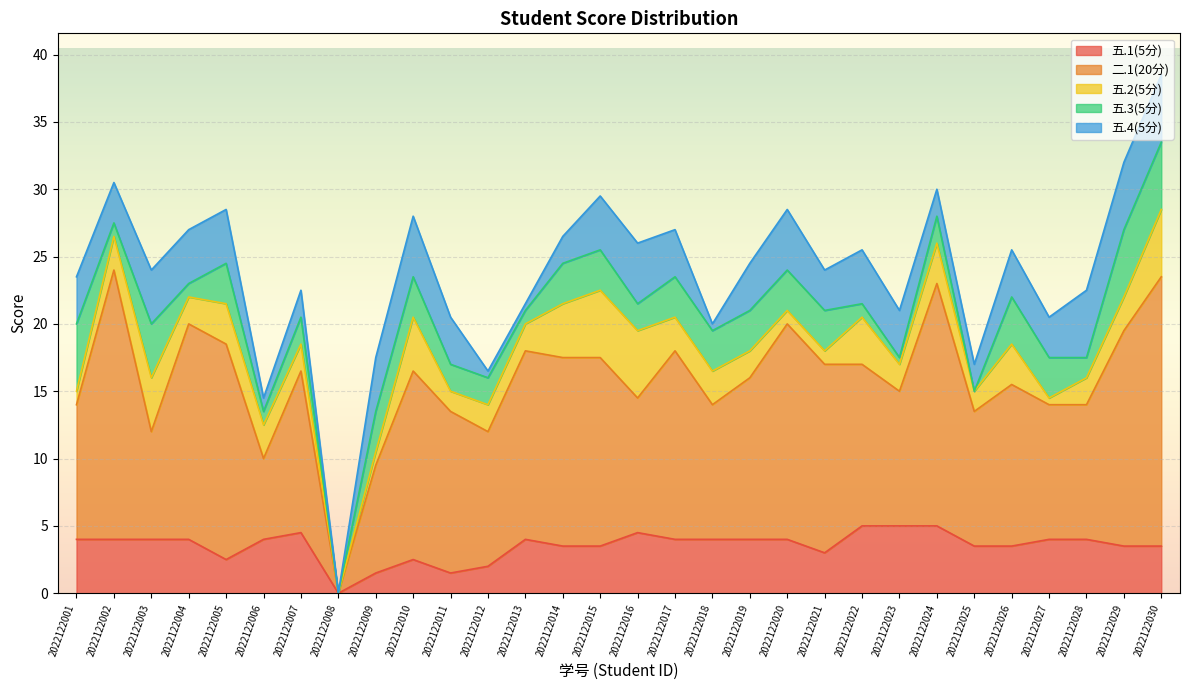

Between which two adjacent categories do 五.2(5分) and 五.3(5分) first intersect?

2022122001 and 2022122002